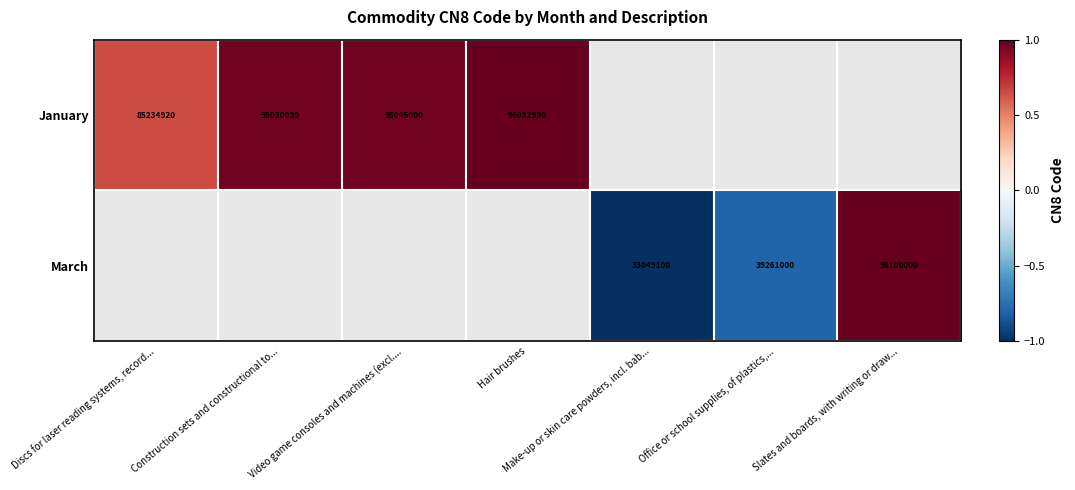

Read the March value at Office or school supplies, of plastics,....

-0.8